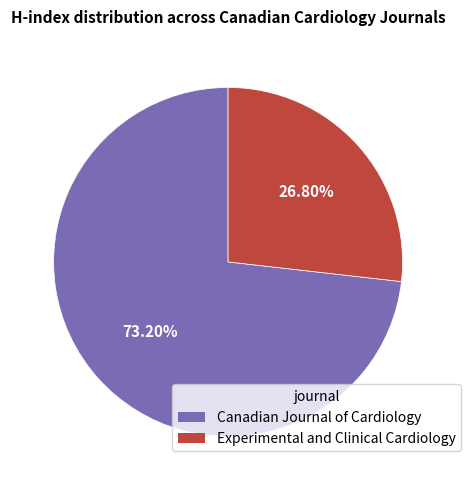

Is it true that Canadian Journal of Cardiology is 73% of the pie?

True